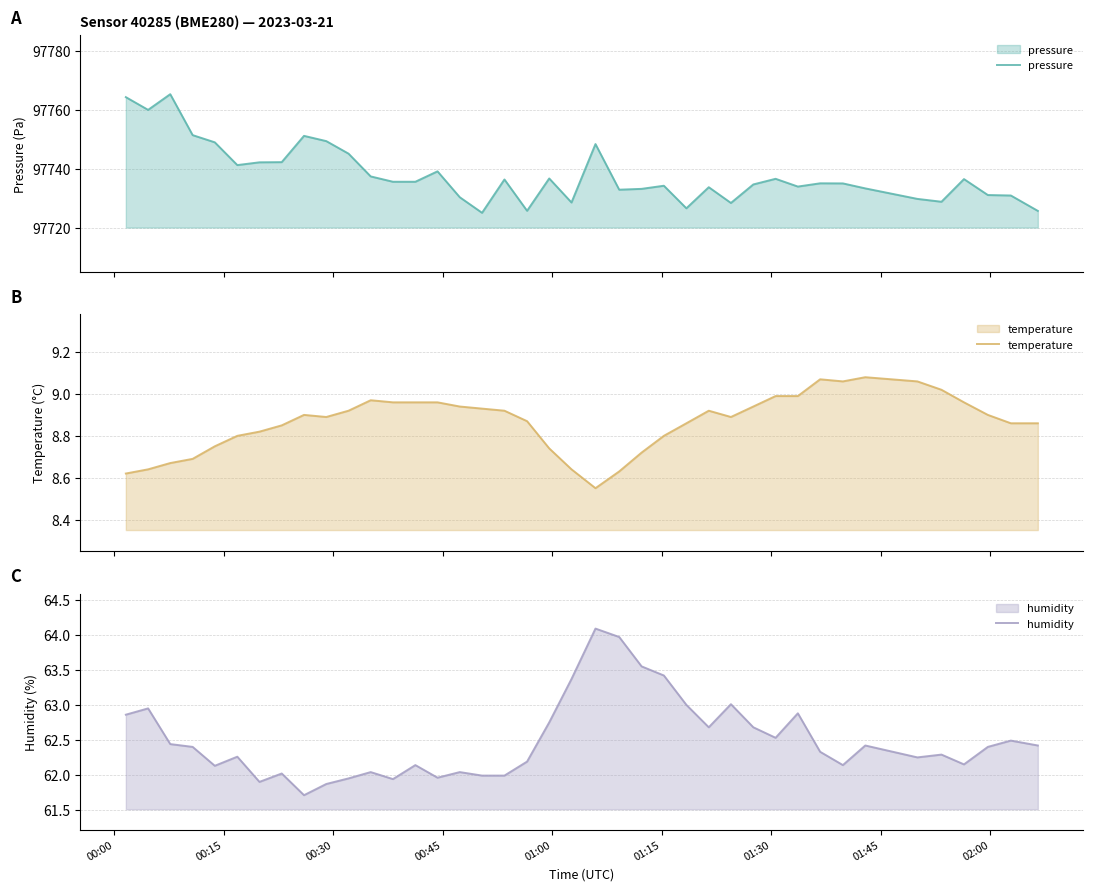

How many data points does each series have?

40